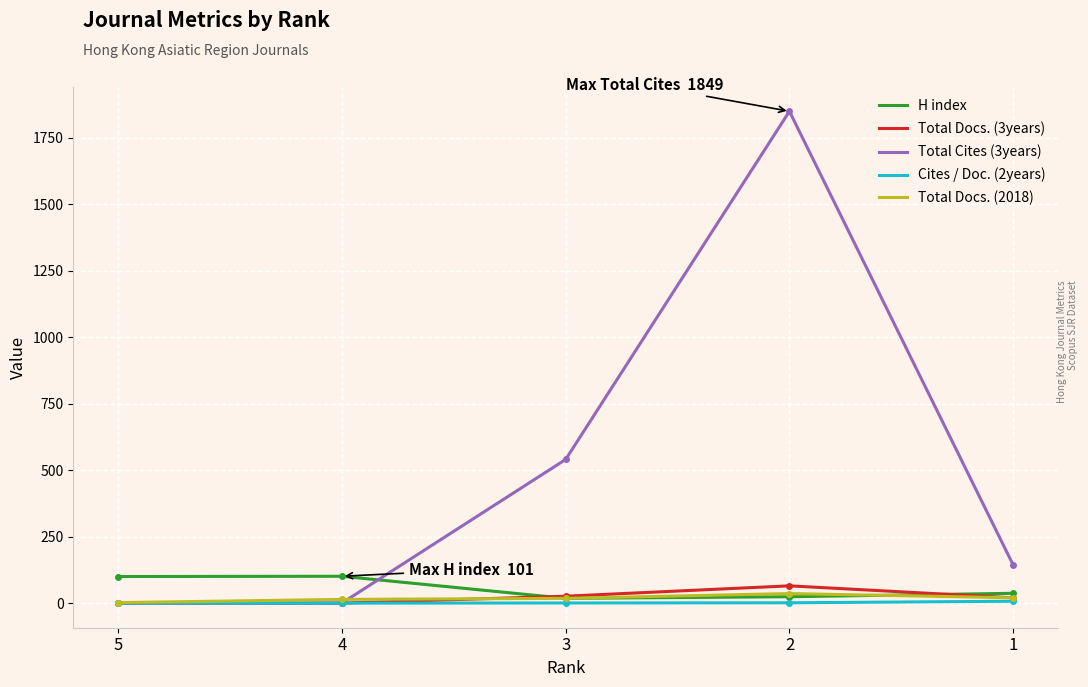

Rank the series by their maximum value, from lowest to highest.

Cites / Doc. (2years), Total Docs. (2018), Total Docs. (3years), H index, Total Cites (3years)